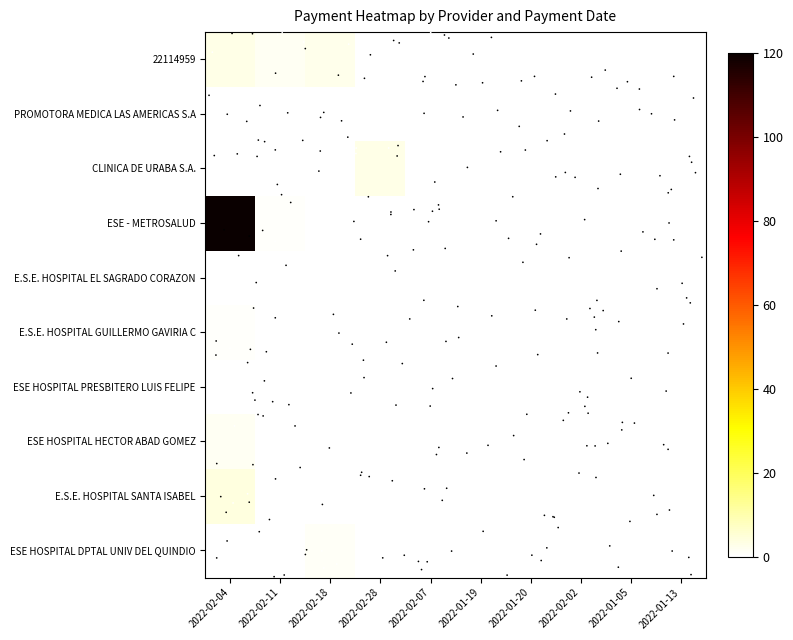

What is the total value across all series at 2022-02-07?

0.2